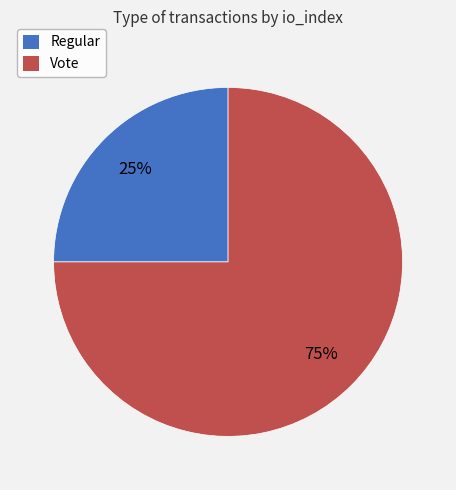

Which category has the smallest portion of the pie?

Regular